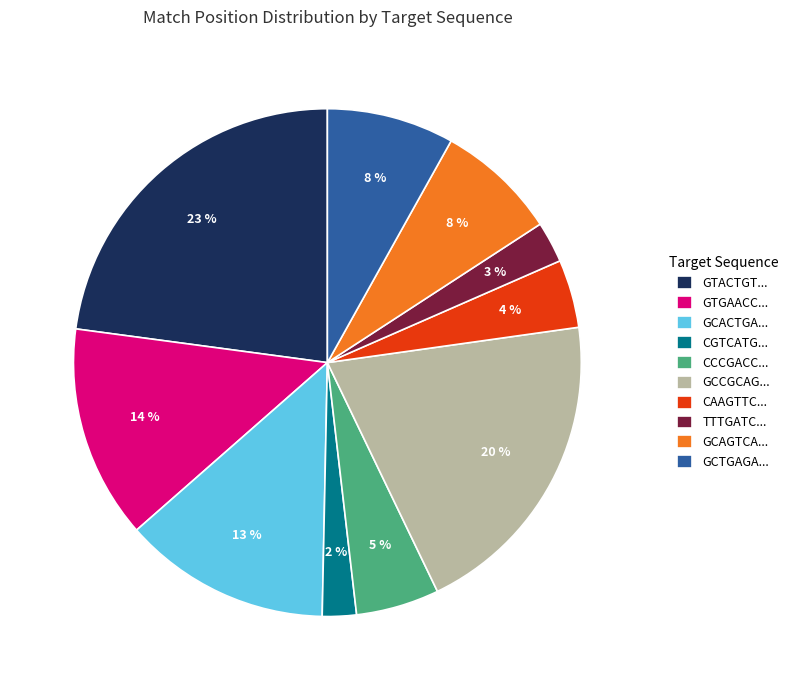

Approximately how many times larger is the value at GCCGCAG... compared to GTACTGT...?

0.9